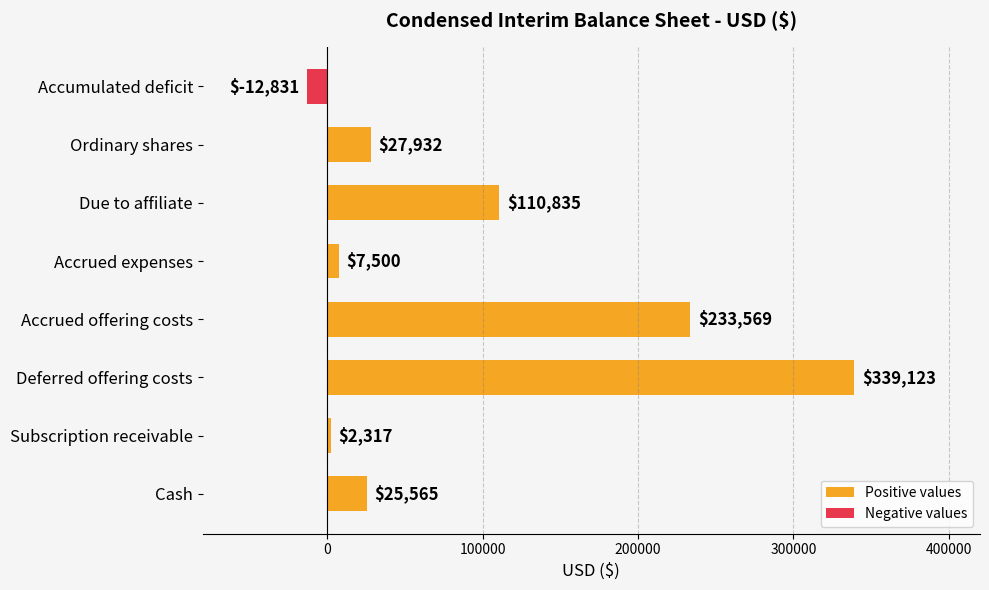

Reading bottom to top, extract all data points from this chart.

25565	2317	339123	233569	7500	110835	27932	-12831